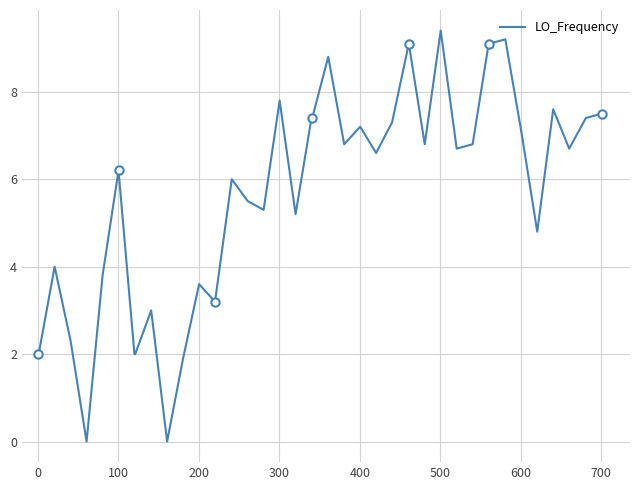

What is the highest value of the LO_Frequency series?

9.4